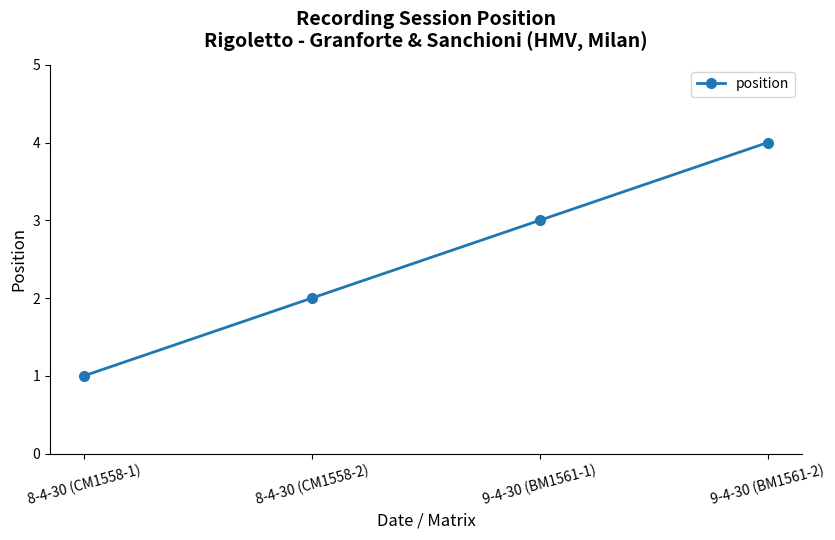

List the labels in order of value, smallest first.

8-4-30 (CM1558-1), 8-4-30 (CM1558-2), 9-4-30 (BM1561-1), 9-4-30 (BM1561-2)